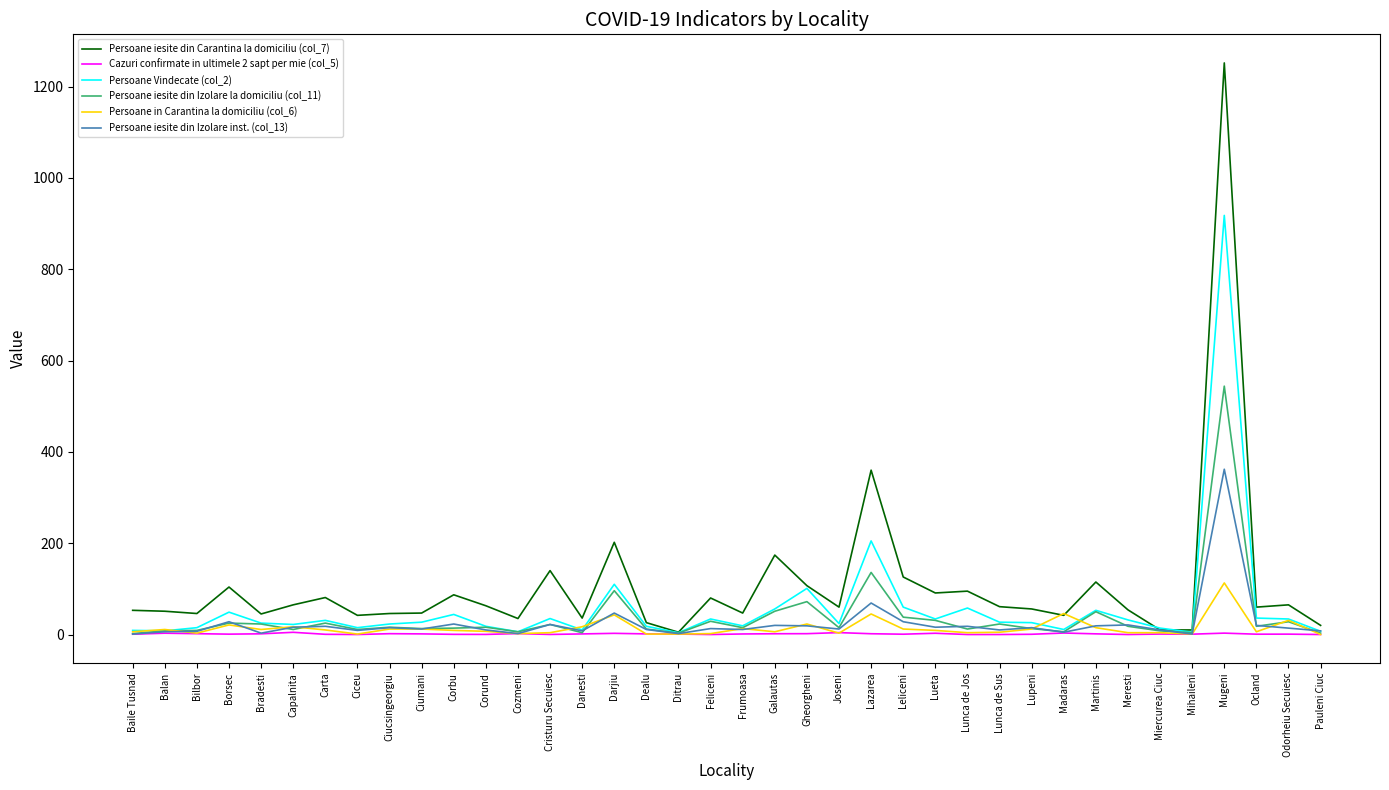

What is the highest value of the Persoane in Carantina la domiciliu (col_6) series?

113.0